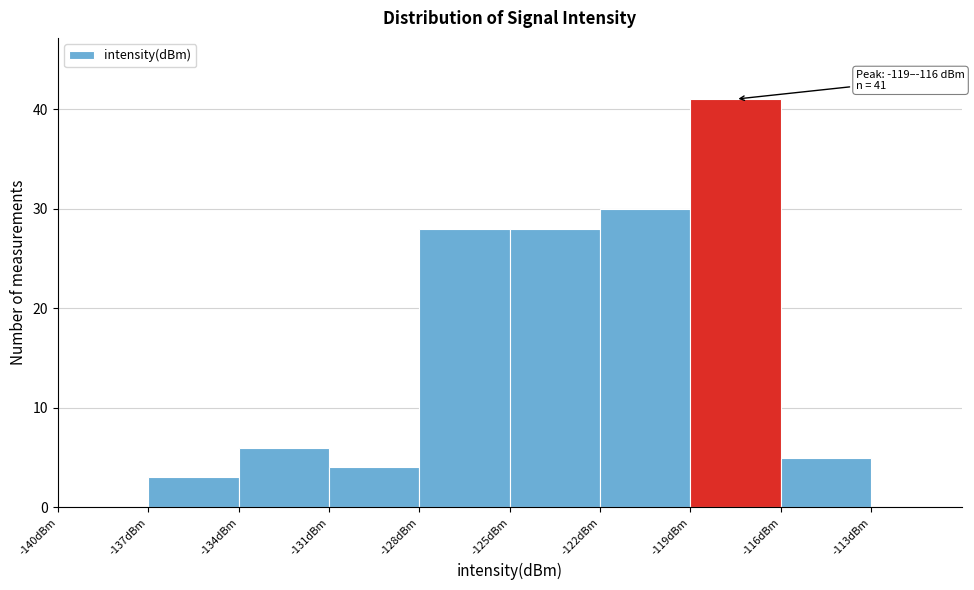

Which range on the x-axis has the tallest bar?

-119 to -116